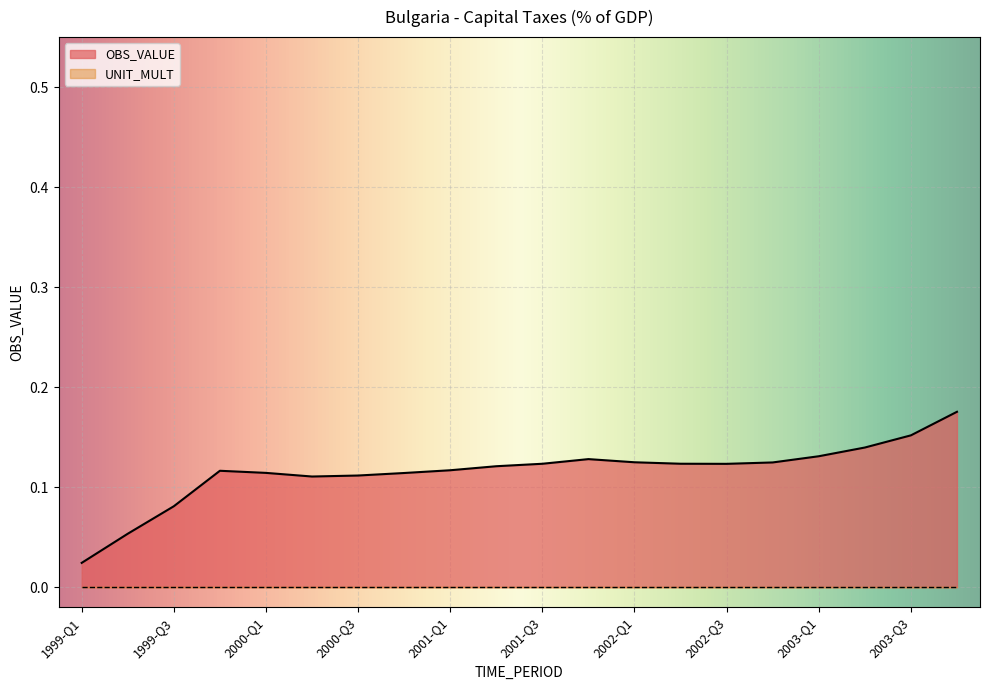

What position from the left is 2000-Q4?

8